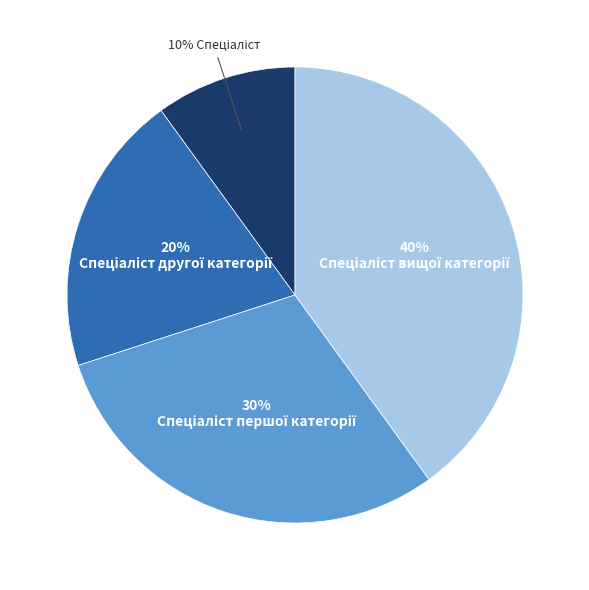

Is there a majority slice in this chart?

No